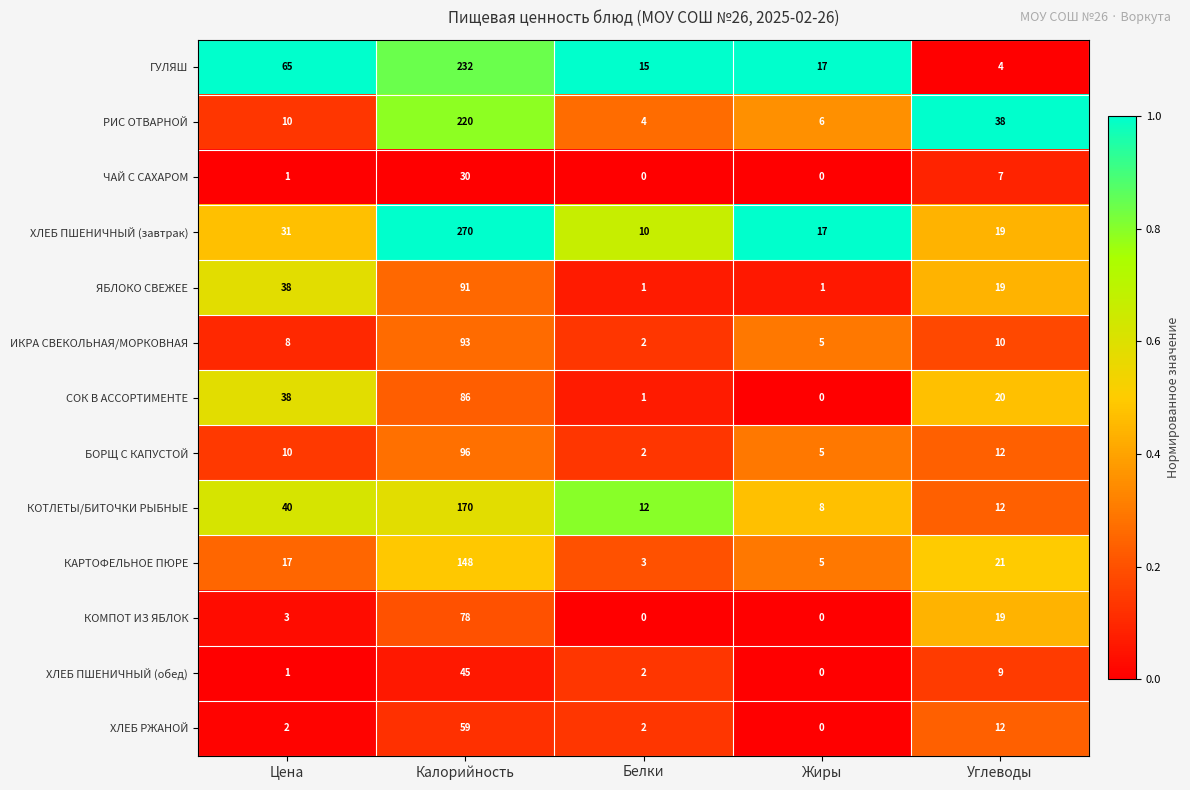

List the series in order of their peak value, lowest first.

ЧАЙ С САХАРОМ, ХЛЕБ ПШЕНИЧНЫЙ (обед), ХЛЕБ РЖАНОЙ, КОМПОТ ИЗ ЯБЛОК, СОК В АССОРТИМЕНТЕ, ЯБЛОКО СВЕЖЕЕ, ИКРА СВЕКОЛЬНАЯ/МОРКОВНАЯ, БОРЩ С КАПУСТОЙ, КАРТОФЕЛЬНОЕ ПЮРЕ, КОТЛЕТЫ/БИТОЧКИ РЫБНЫЕ, РИС ОТВАРНОЙ, ГУЛЯШ, ХЛЕБ ПШЕНИЧНЫЙ (завтрак)